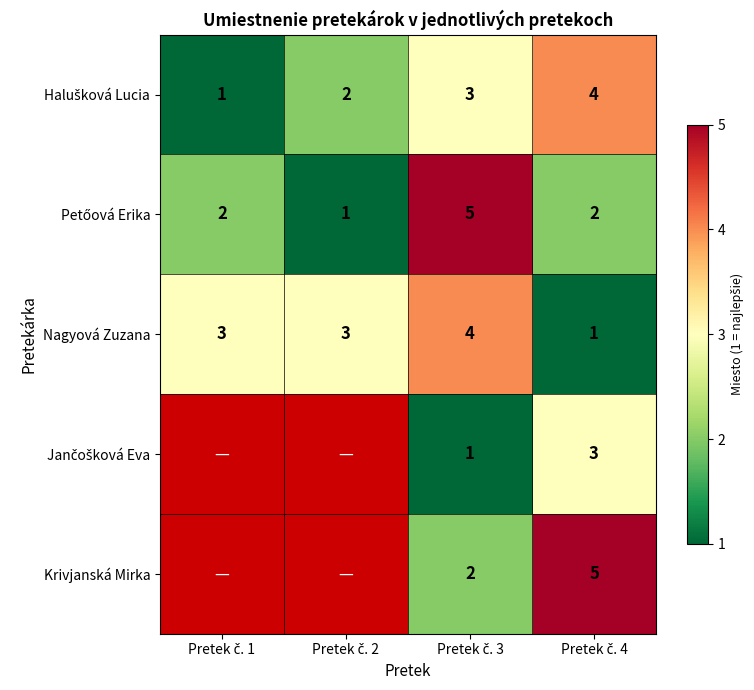

The Petőová Erika series shows 3.1 at Pretek č. 4. True or false?

False